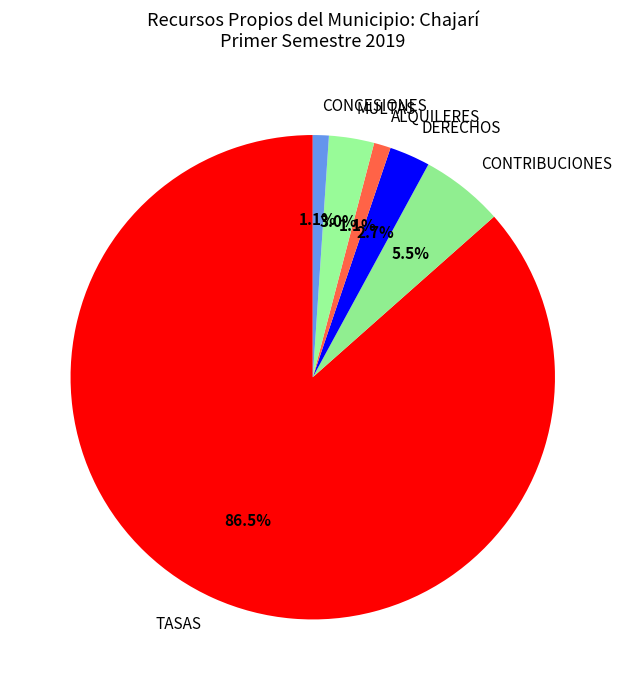

Does ALQUILERES account for over 50% of the chart?

No